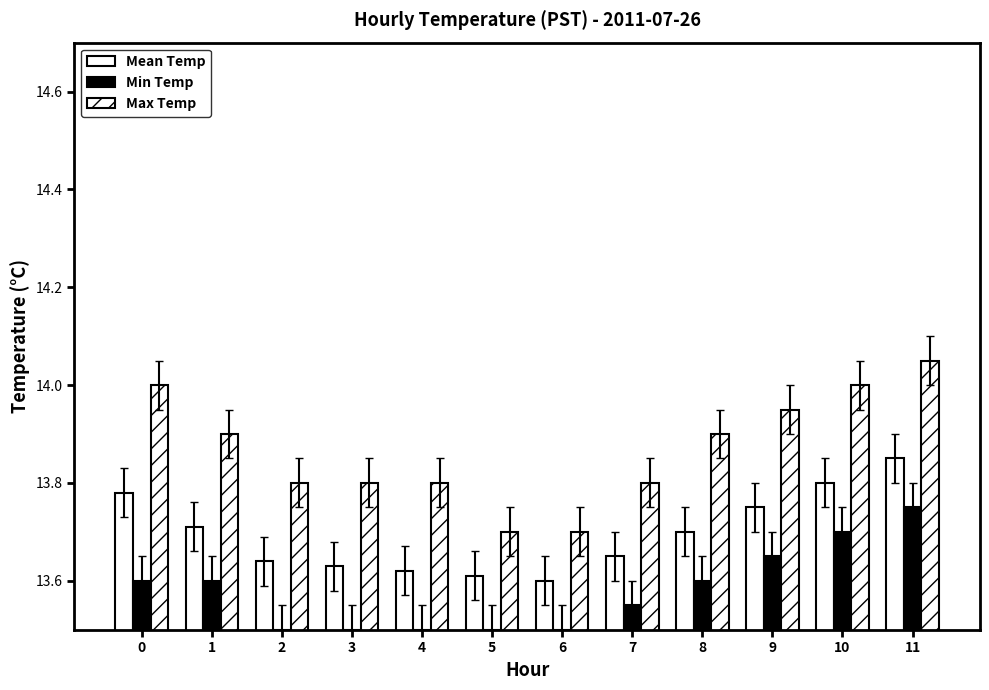

How many groups of bars are there?

12